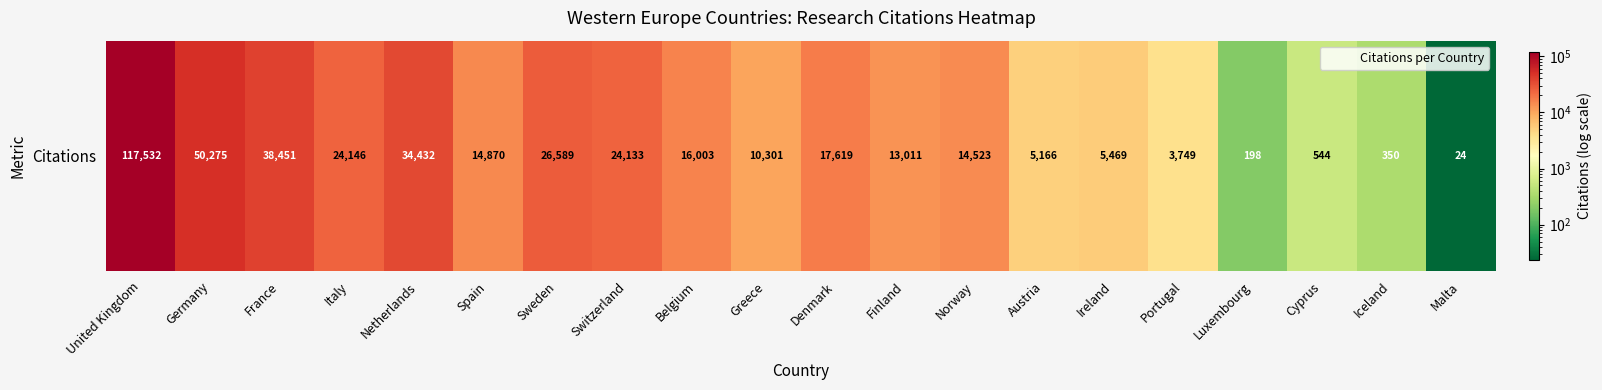

At which category does the chart reach its peak across all series?

United Kingdom